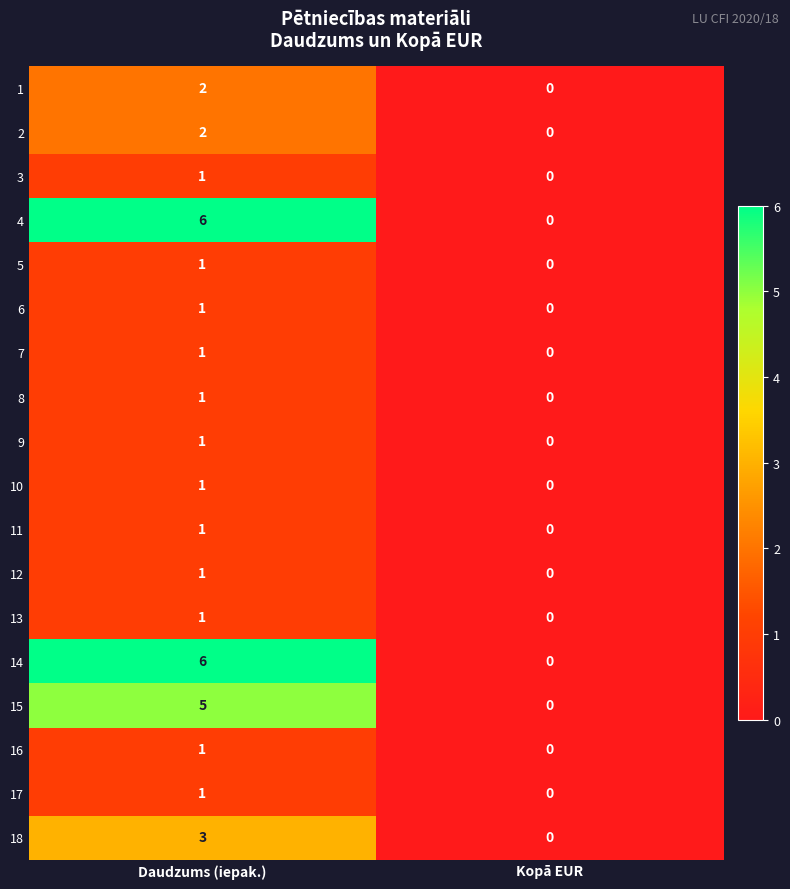

The 5 series shows 2 at Daudzums (iepak.). True or false?

False